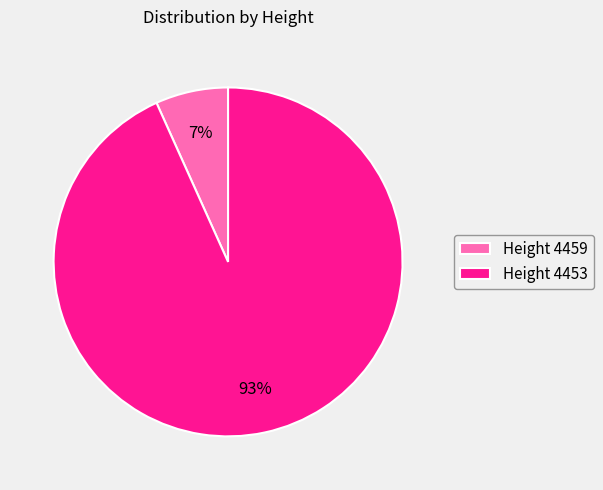

Rank the categories by value from lowest to highest.

Height 4459, Height 4453